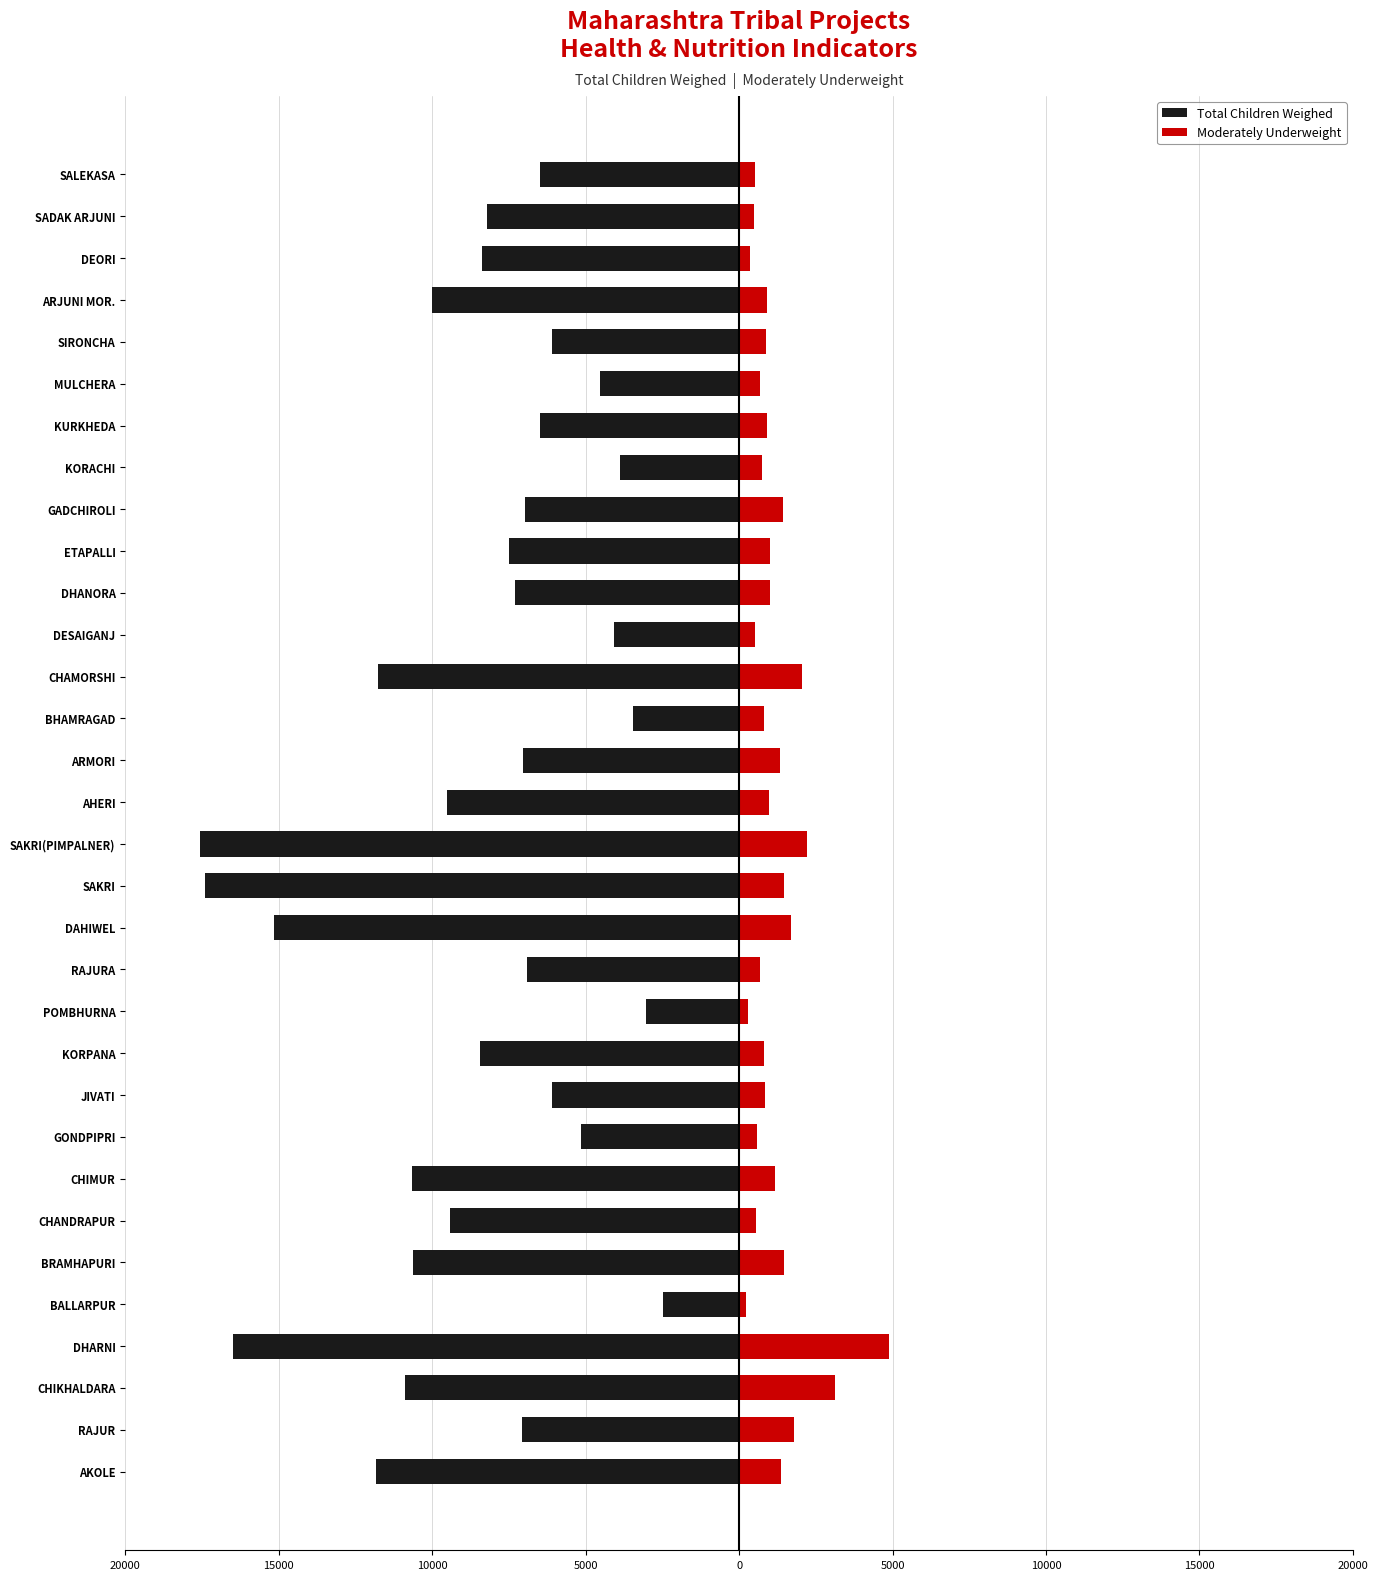

Is it true that Moderately Underweight equals 185 at KURKHEDA?

False